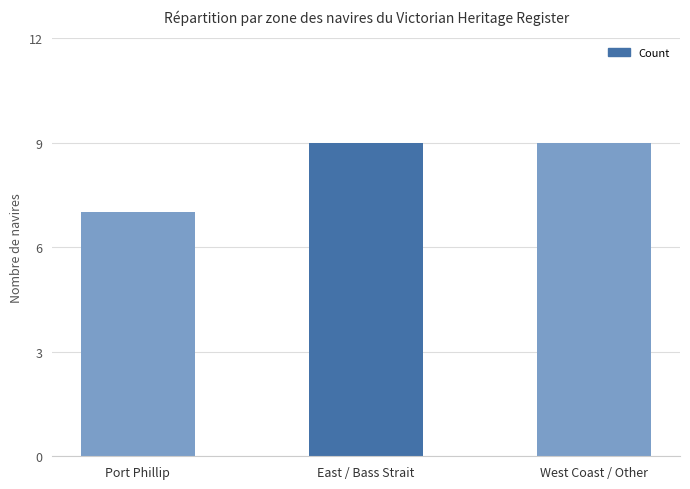

What is the sum of all values?

25